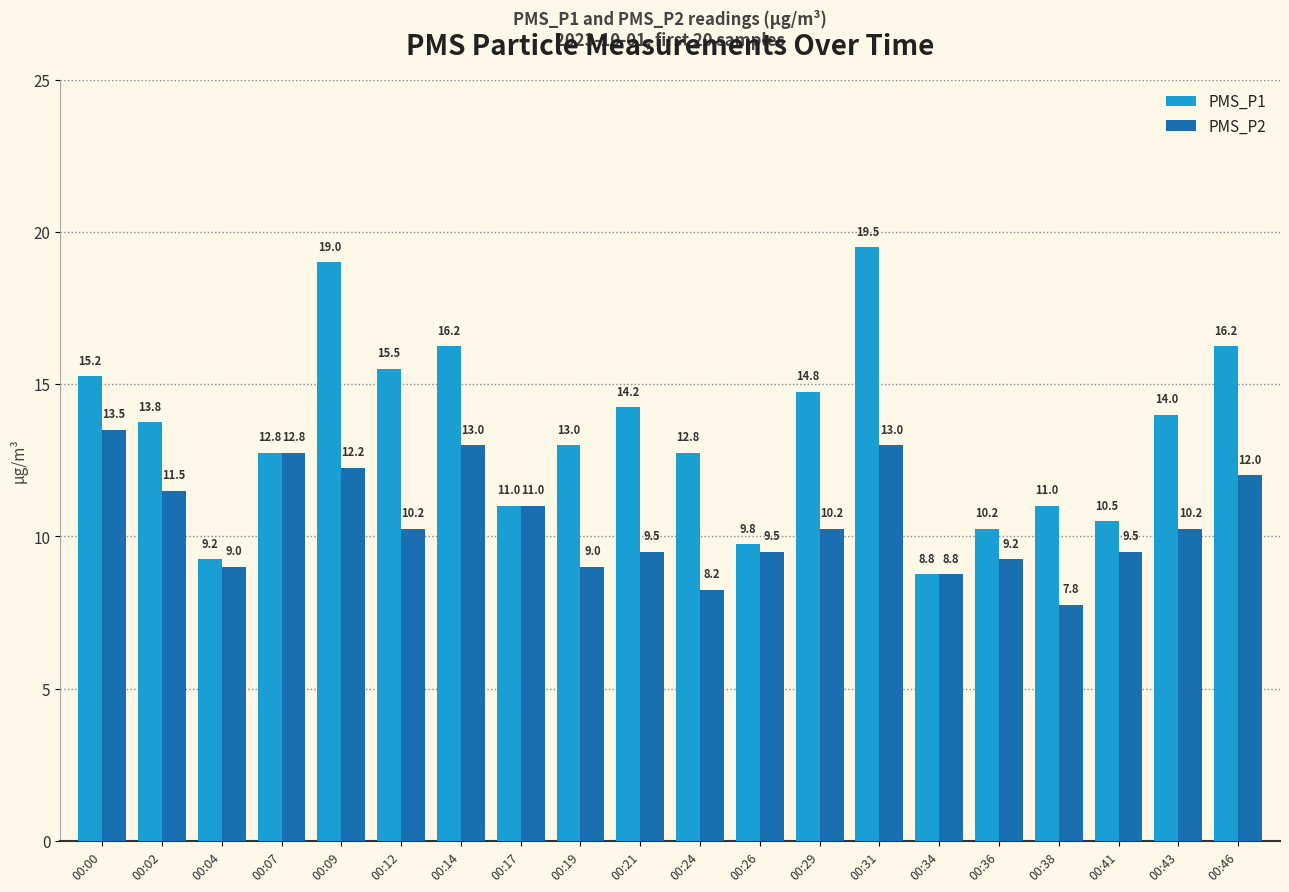

What are all the series names shown in the legend?

PMS_P1, PMS_P2